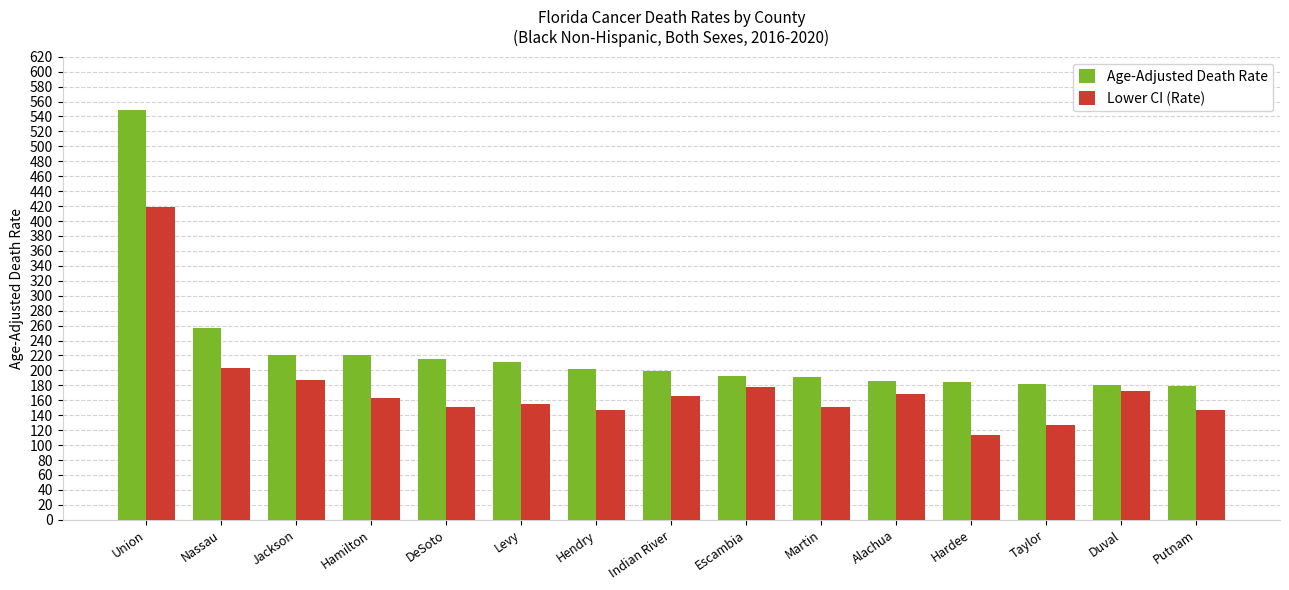

Rank the series by their average value, from highest to lowest.

Age-Adjusted Death Rate, Lower CI (Rate)